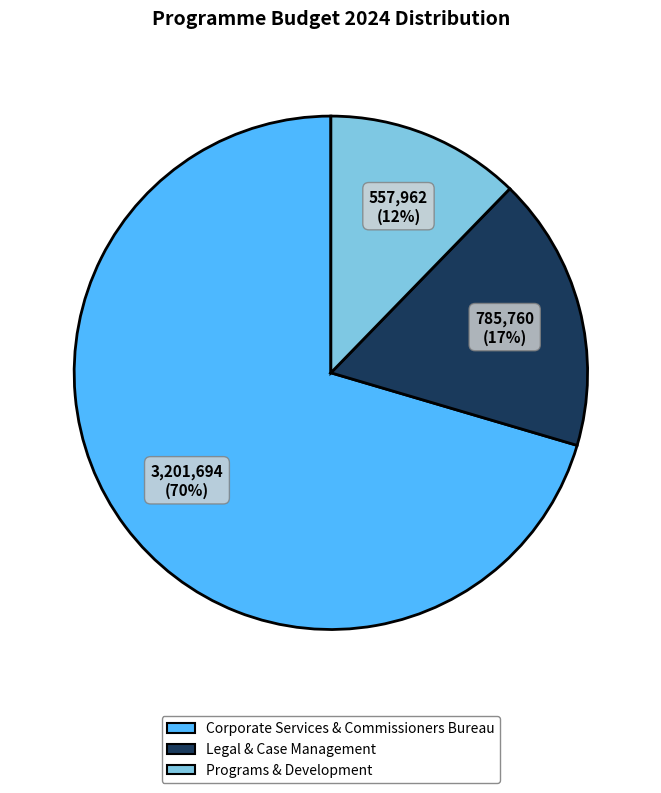

Which slice represents more than half of the pie?

Corporate Services & Commissioners Bureau